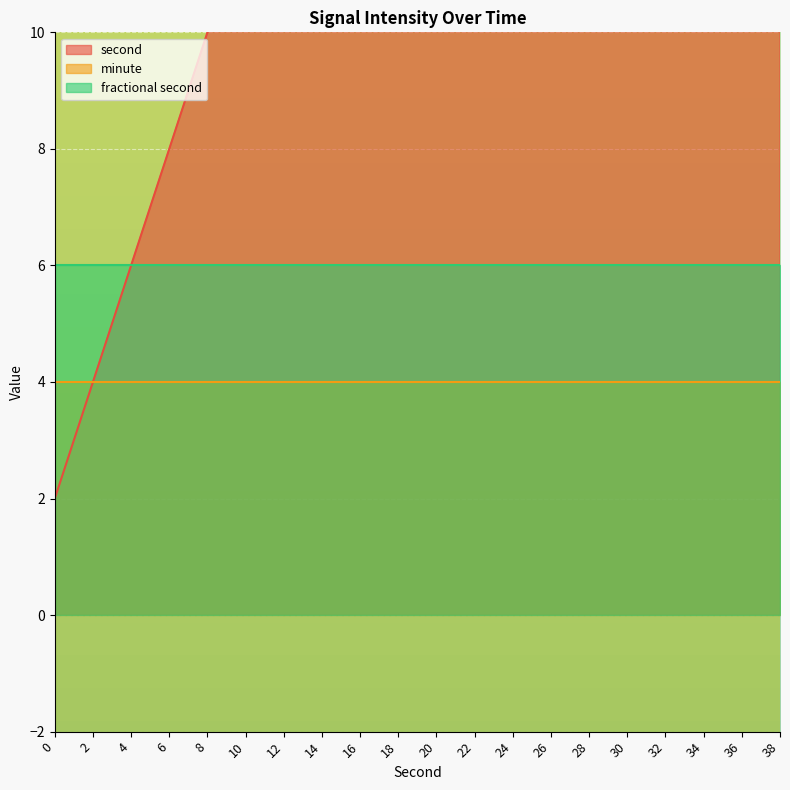

At which category is the sum across all series the highest?

38